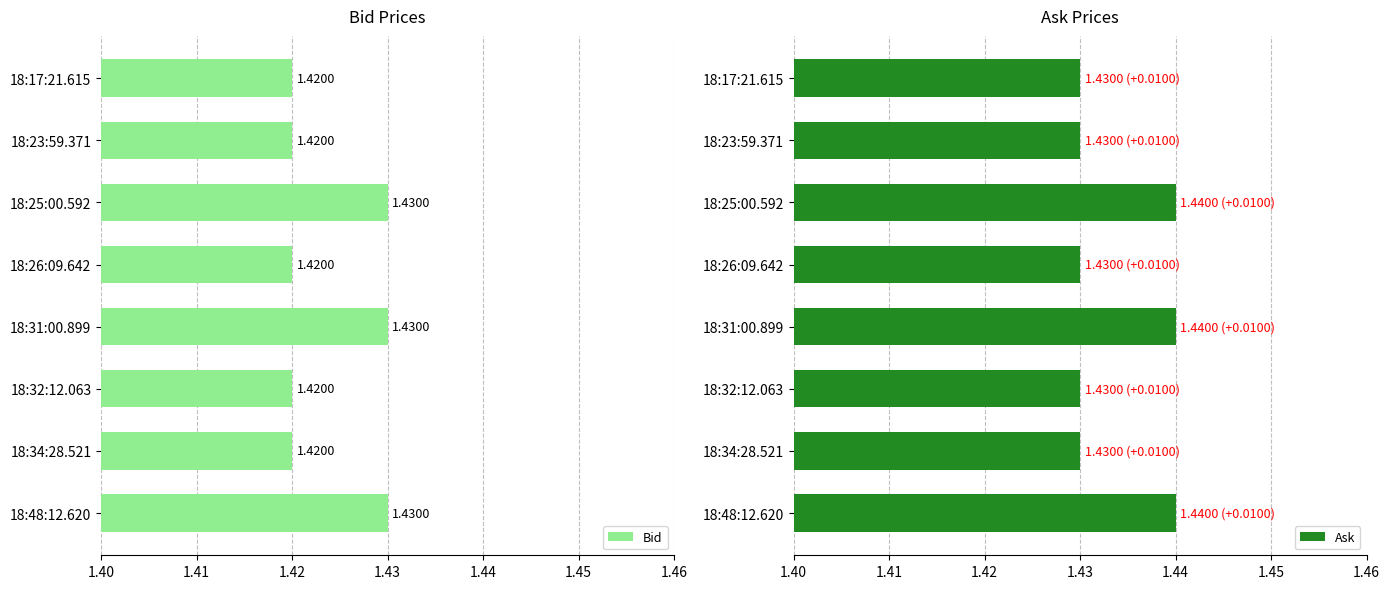

Rank the series by their maximum value, from highest to lowest.

Ask, Bid